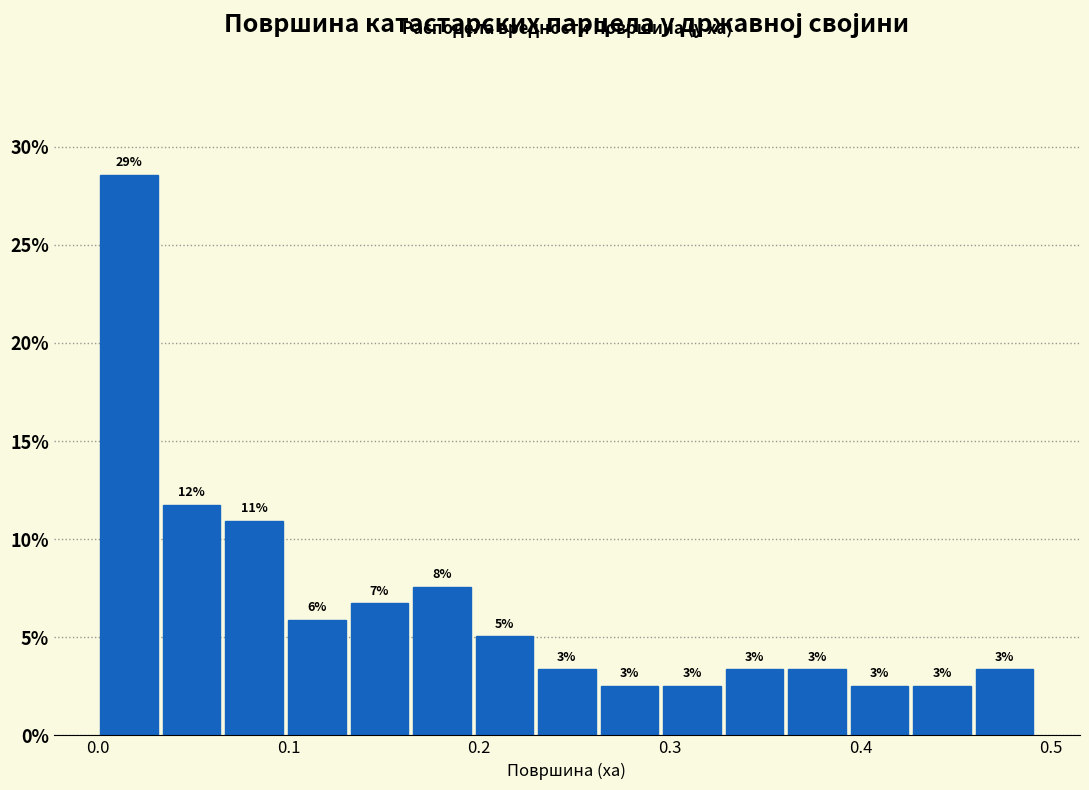

Read against the x-axis, roughly where is the centre of the tallest bar?

0.02